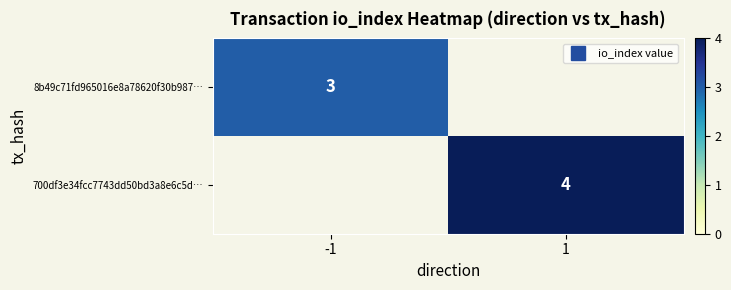

At which label is 8b49c71fd965016e8a78620f30b987… closest to 3?

-1